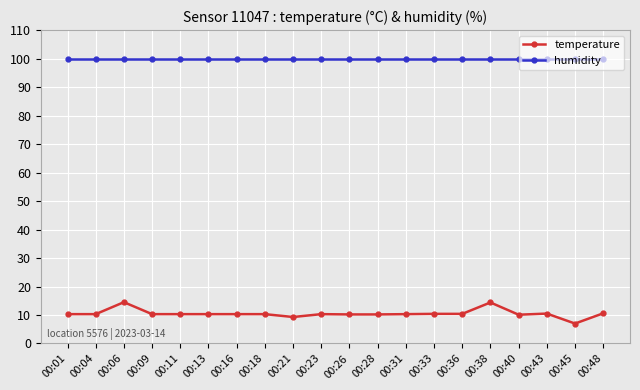

At how many categories does at least one series exceed 76?

20